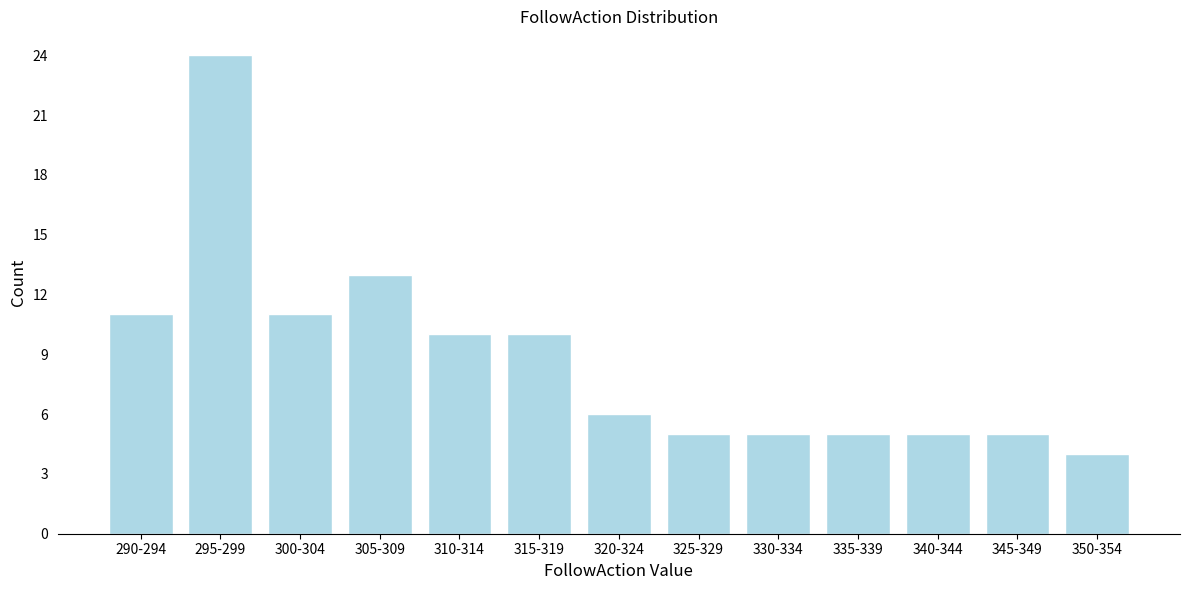

Reading left to right, transcribe all the data shown in this chart.

11	24	11	13	10	10	6	5	5	5	5	5	4